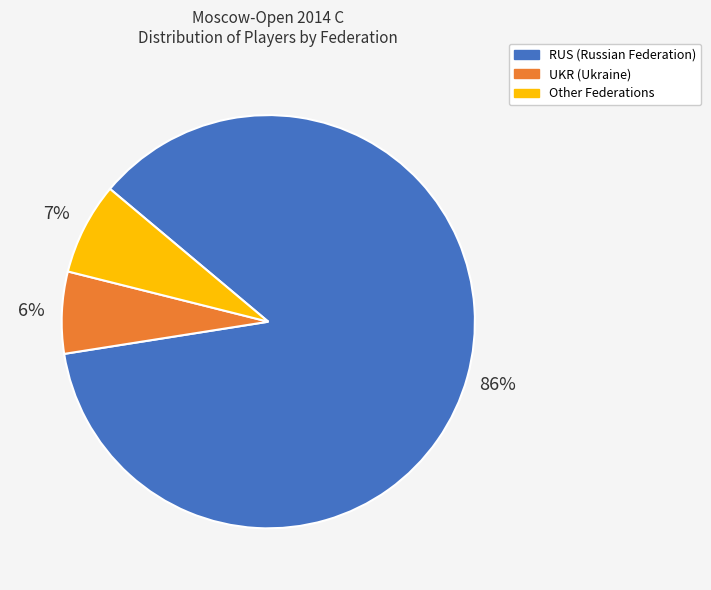

True or false: RUS accounts for 86% of the total.

True